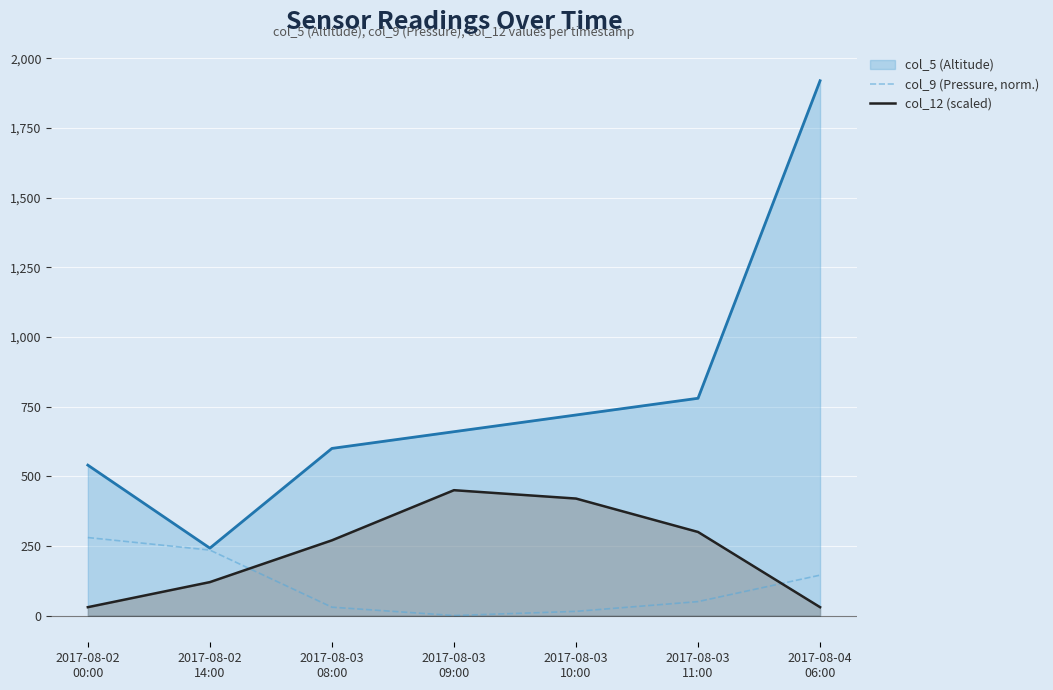

Which series has the widest spread of values?

col_5 (Altitude)